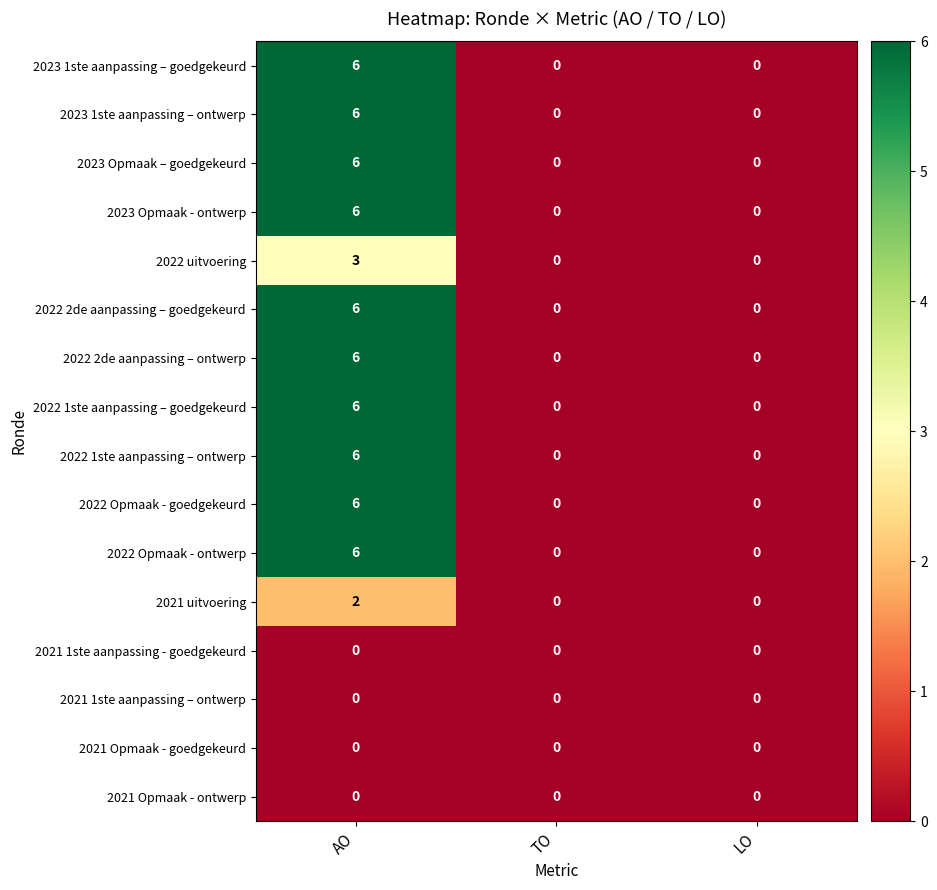

True or false: 2022 2de aanpassing – ontwerp has a value of -2 at TO.

False